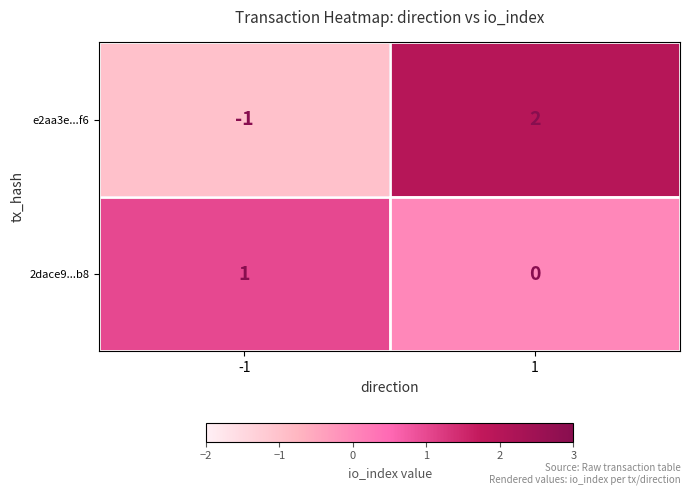

The 2dace9...b8 series shows 1 at -1. True or false?

True